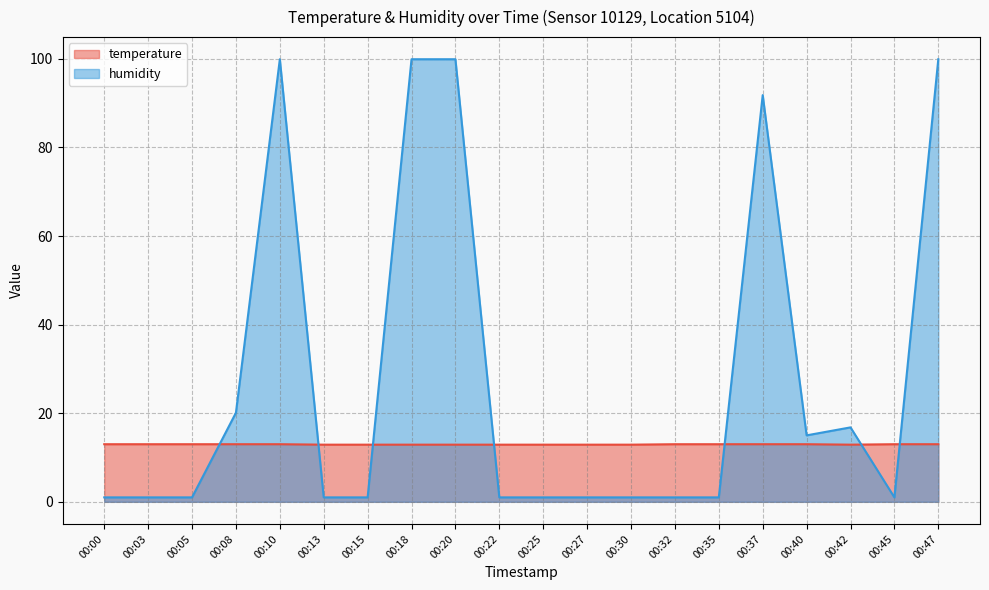

What is the value of the temperature point at the 4th from the left?

13.0